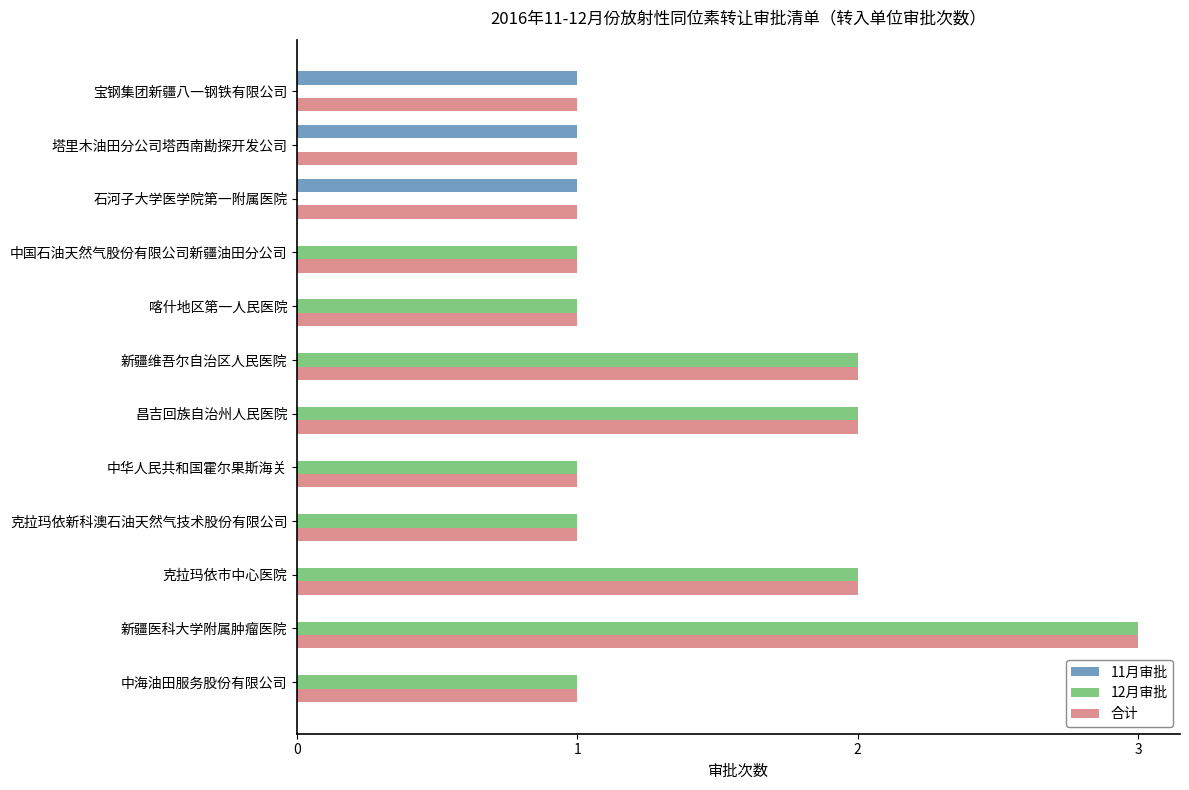

The 11月审批 series shows 1 at 塔里木油田分公司塔西南勘探开发公司. True or false?

True